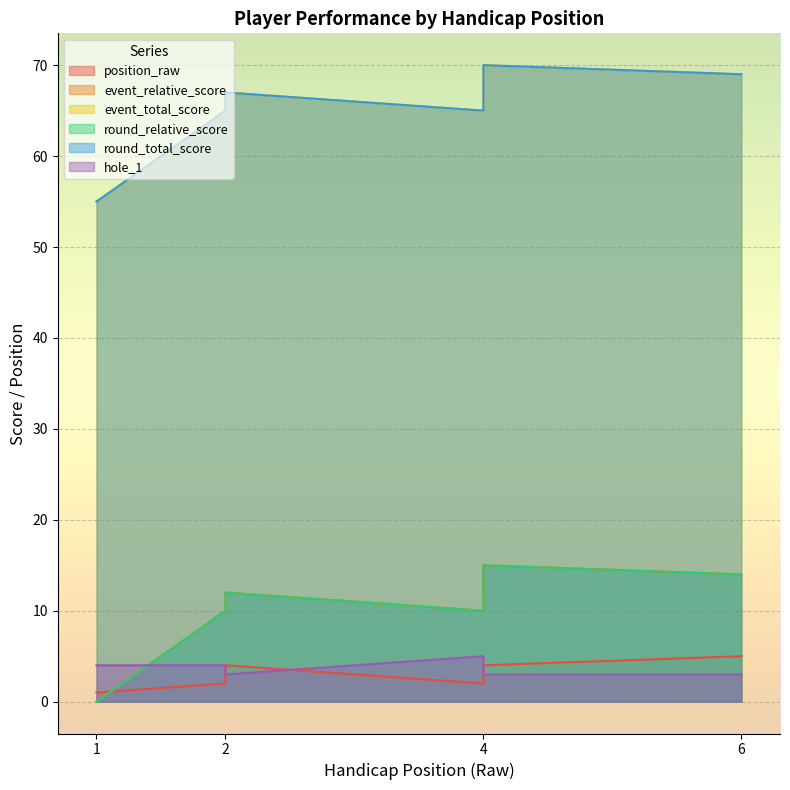

What is the greatest value displayed?

70